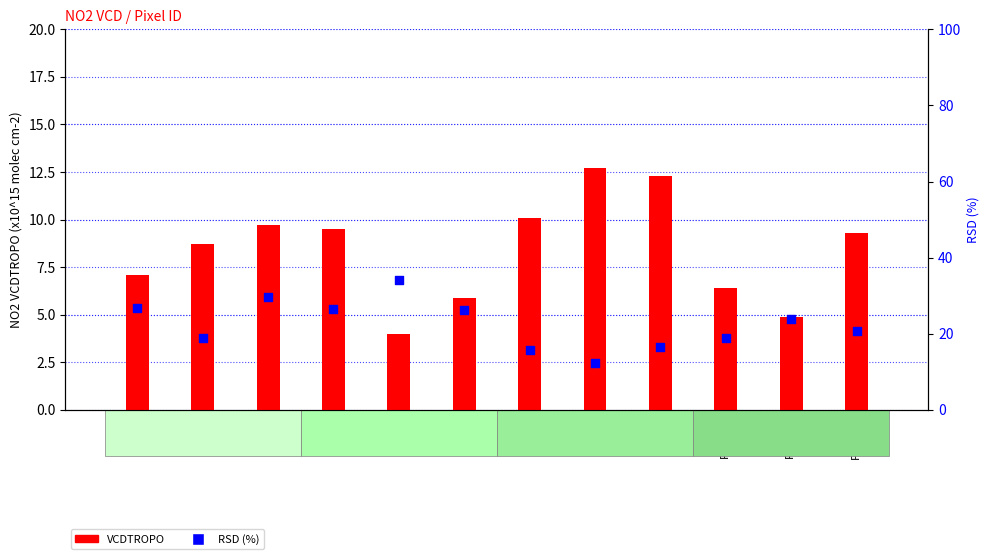

Is the value of RSD (%) at Pixel 3 greater than the value of VCDTROPO at Pixel 5?

Yes